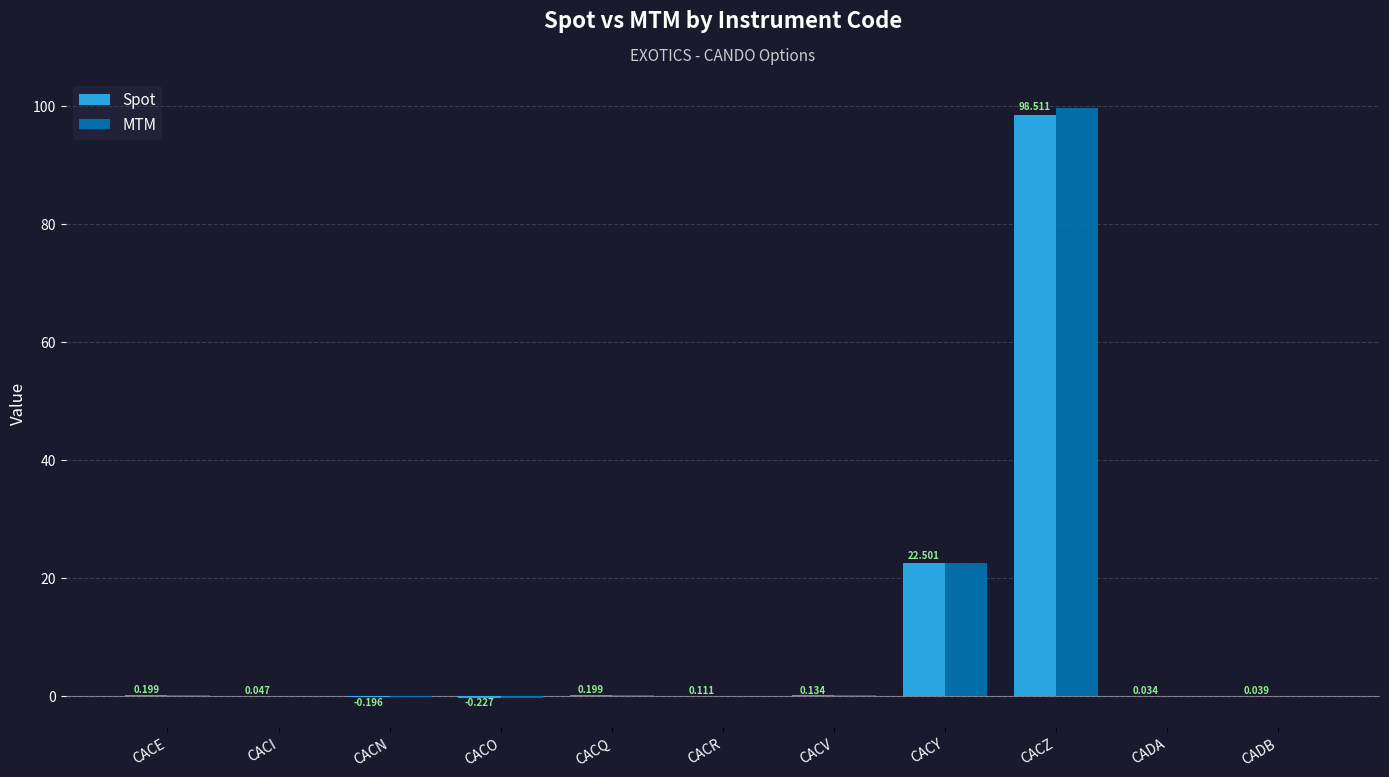

Where does the Spot series first go above 0?

CACE